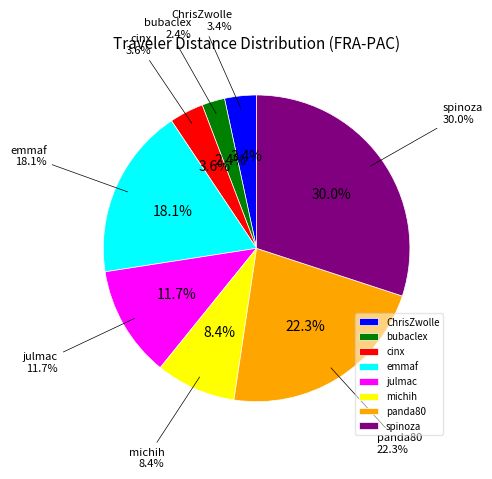

Is it true that julmac is 19% of the pie?

False